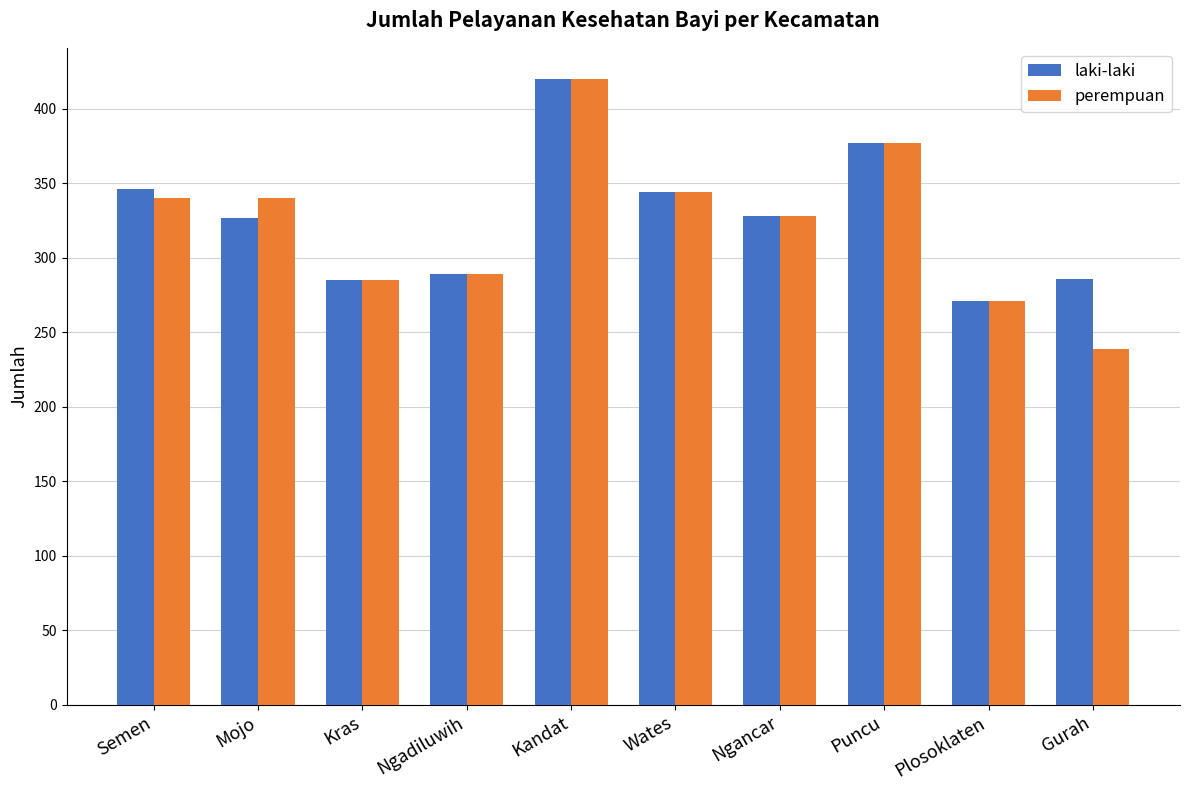

At which category is the sum across all series the highest?

Kandat